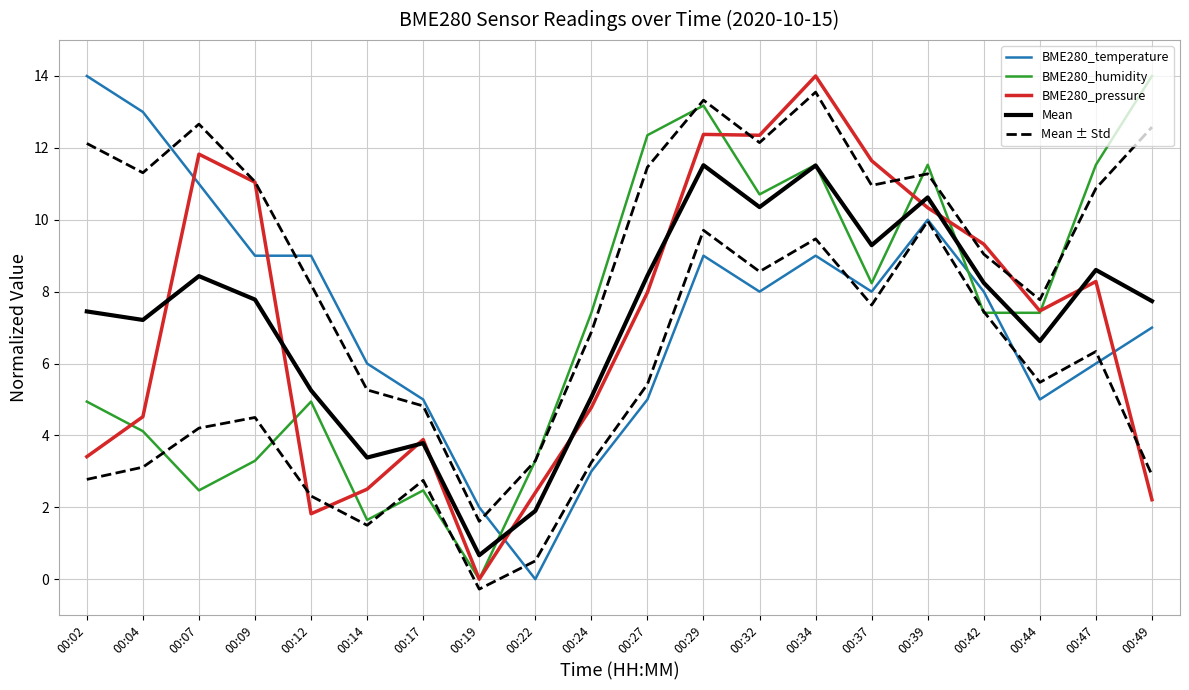

Between which two adjacent categories do BME280_pressure and Mean first intersect?

00:04 and 00:07